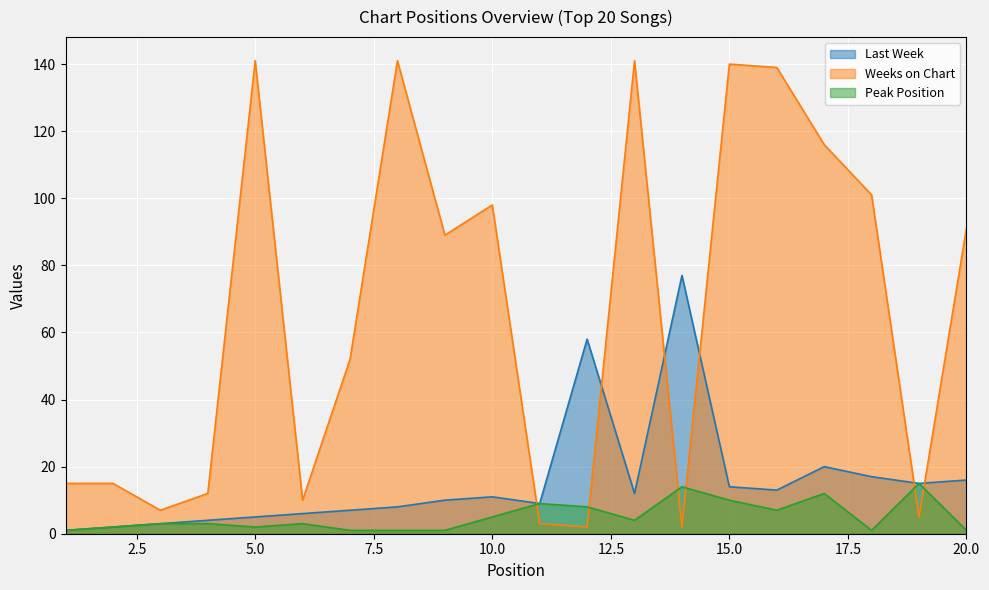

What is the value of the Weeks on Chart point at the 6th from the left?

10